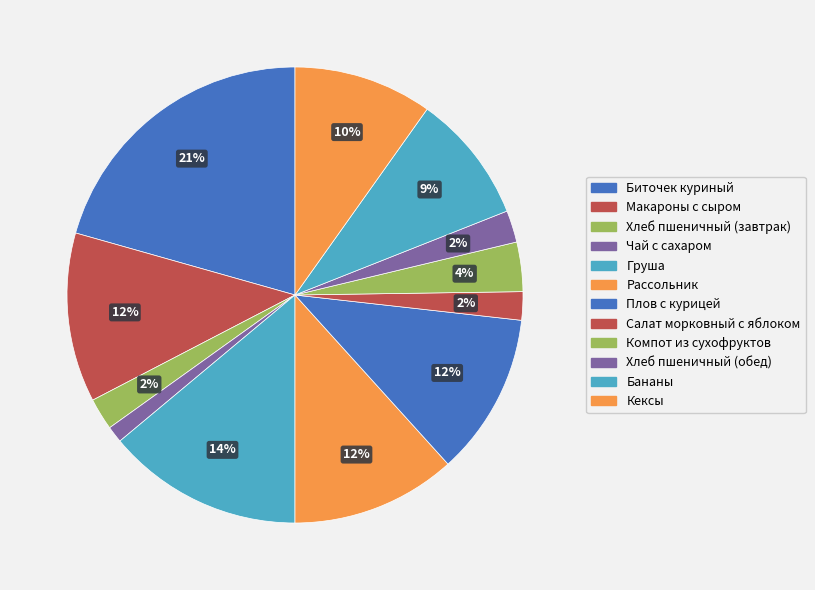

Is there a majority slice in this chart?

No